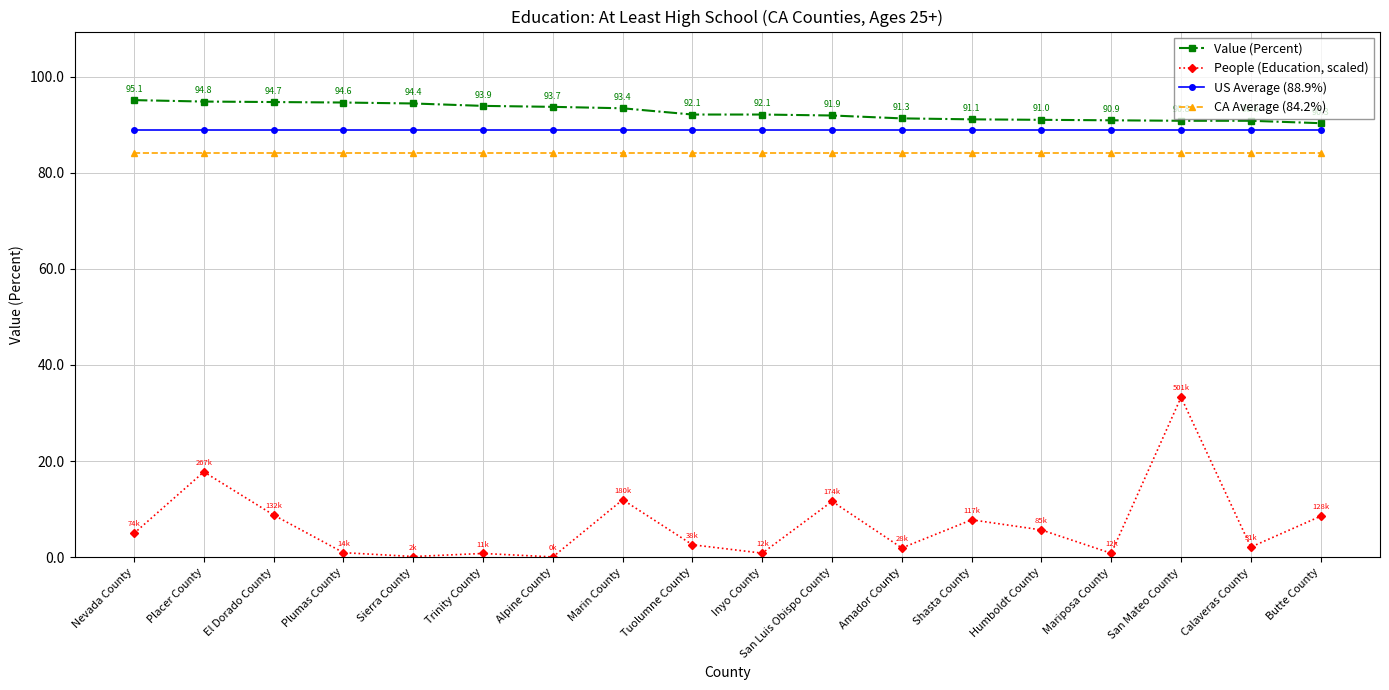

What is the sum of all Value (Percent) values?

1666.9